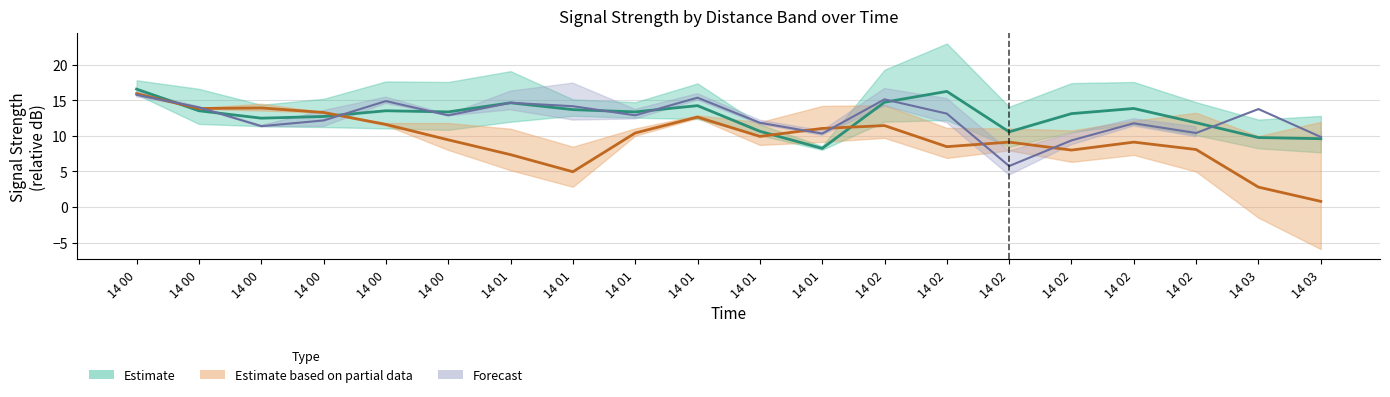

How many interior local valleys does the 6.865 series have?

6